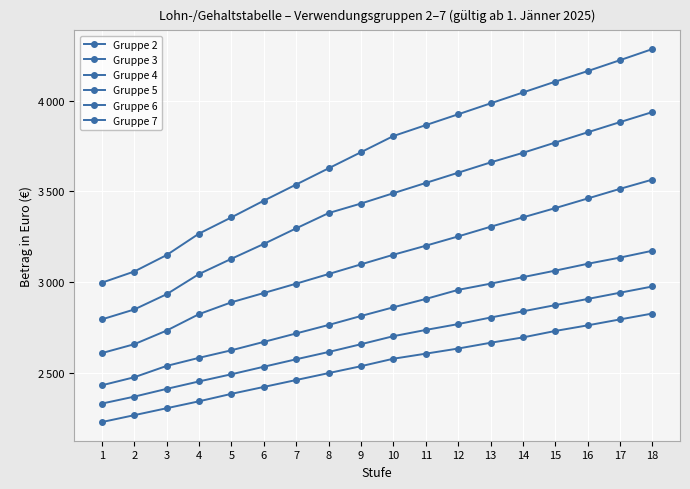

List the labels in order of Gruppe 3 value, smallest first.

1, 2, 3, 4, 5, 6, 7, 8, 9, 10, 11, 12, 13, 14, 15, 16, 17, 18